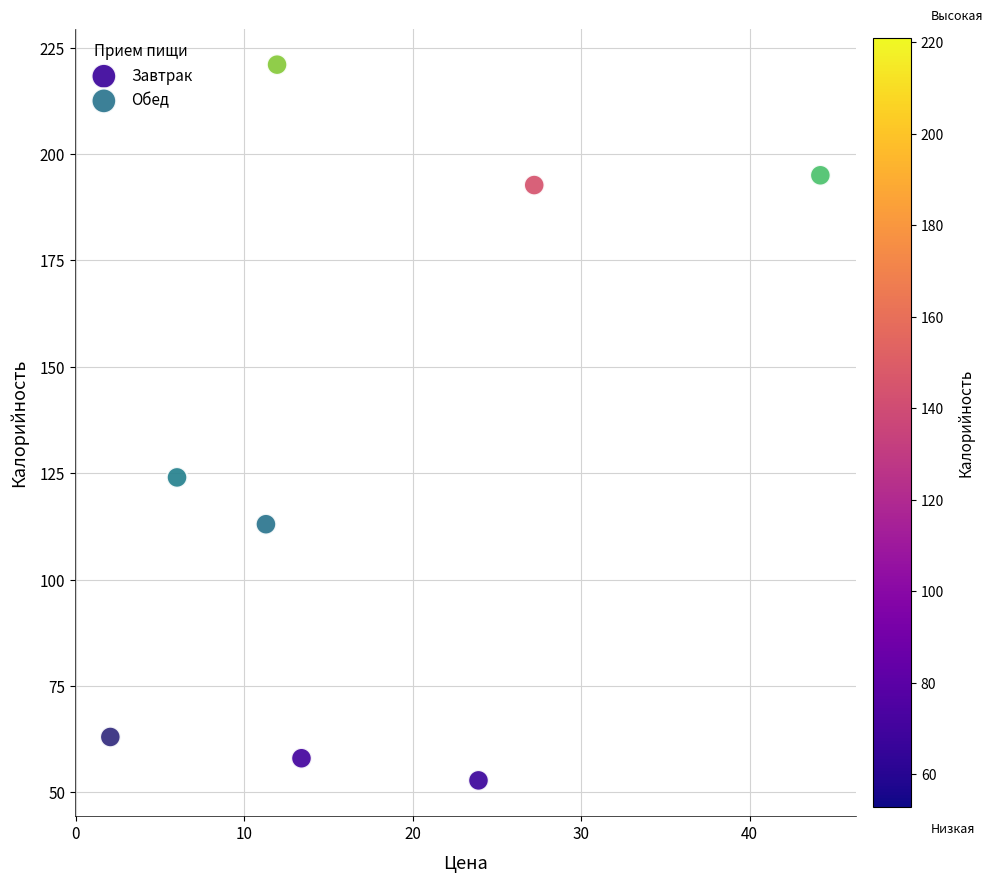

Which series contains the lowest Y value?

Завтрак